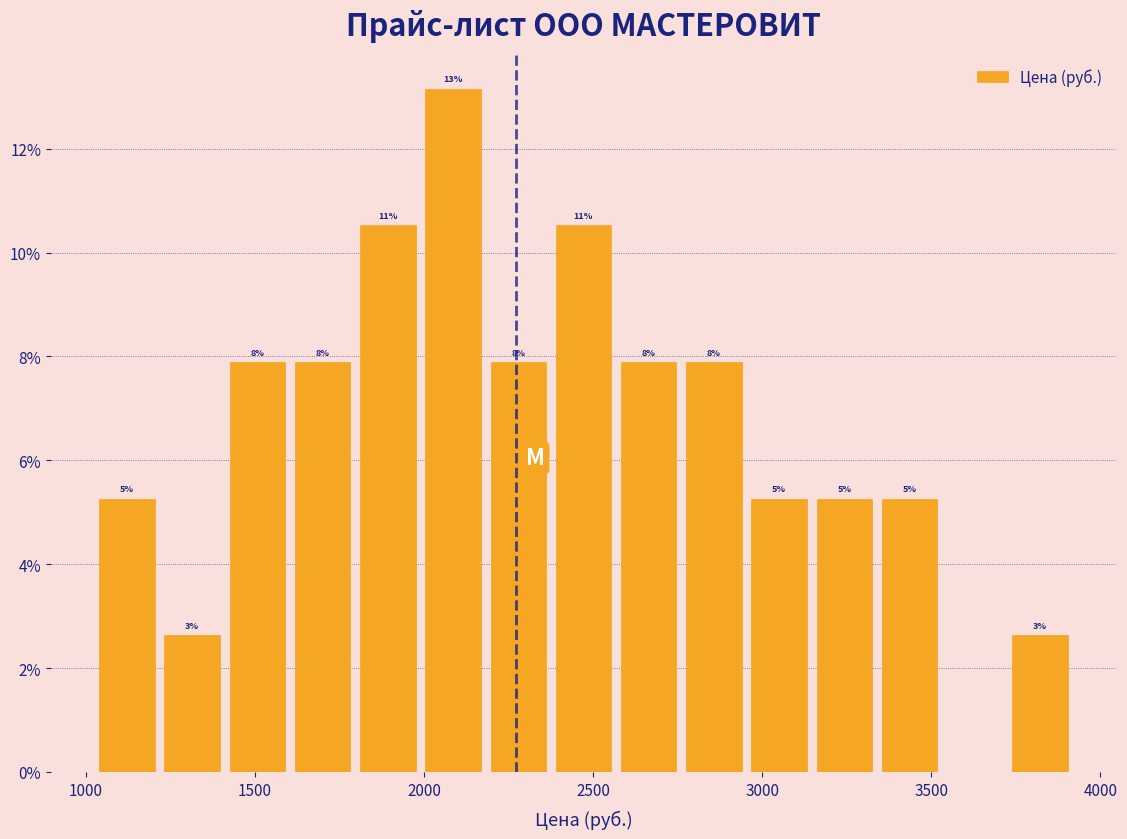

Read against the x-axis, roughly where is the centre of the tallest bar?

2100